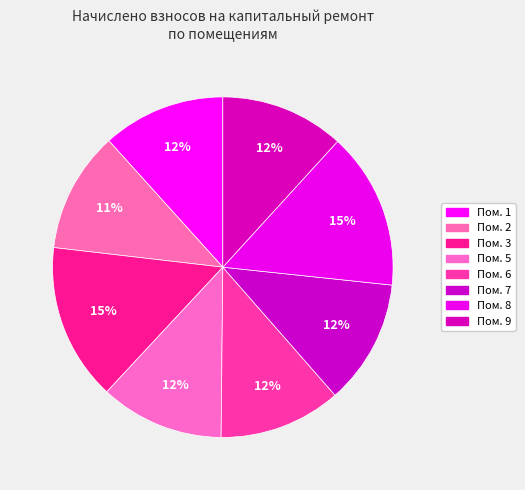

How many segments does this pie chart have?

8